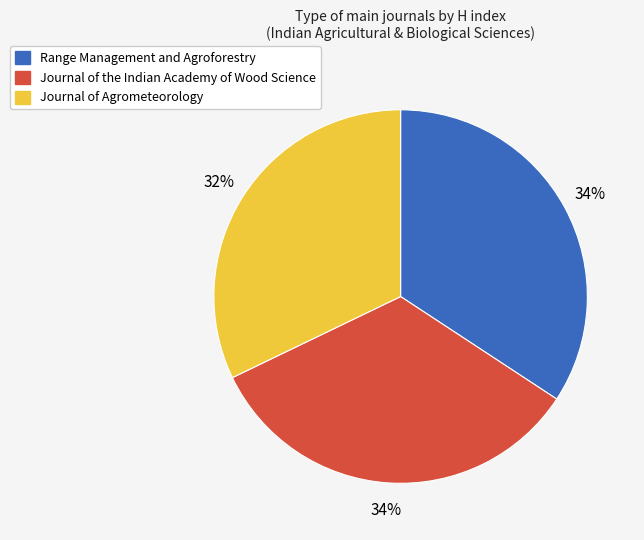

What percentage is the Range Management and Agroforestry slice, to the nearest percent?

34%